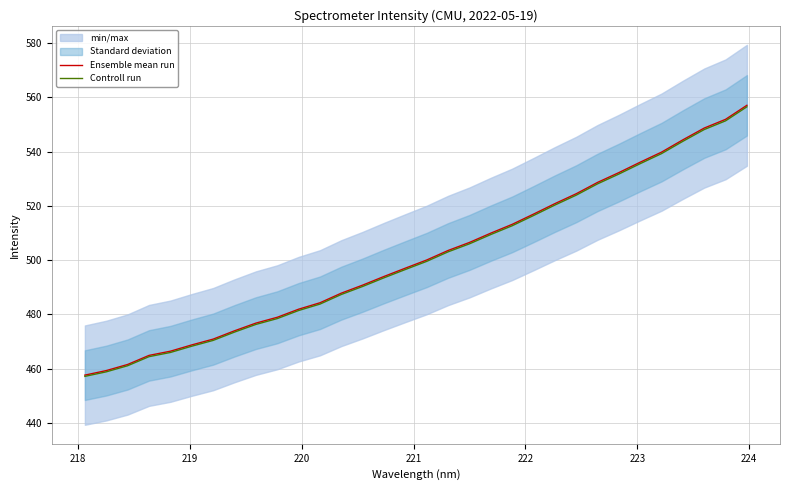

What is the minimum value for Ensemble mean run?

457.6